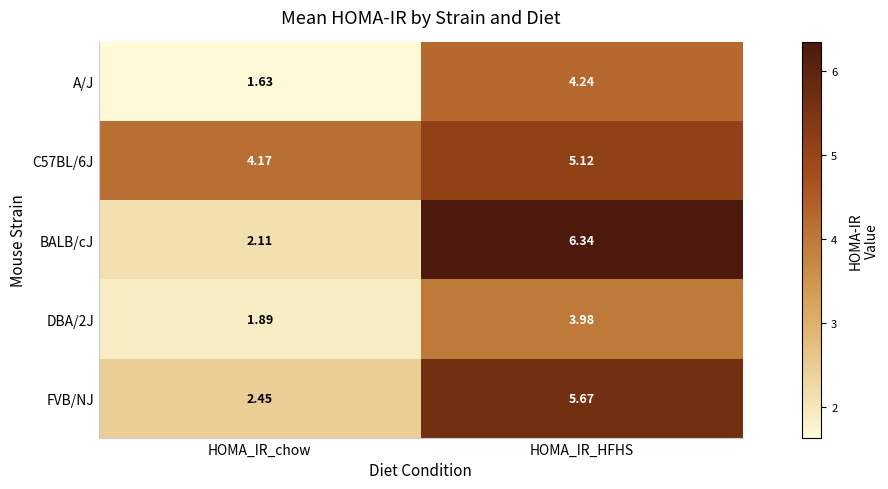

At which category is the sum across all series the highest?

HOMA_IR_HFHS